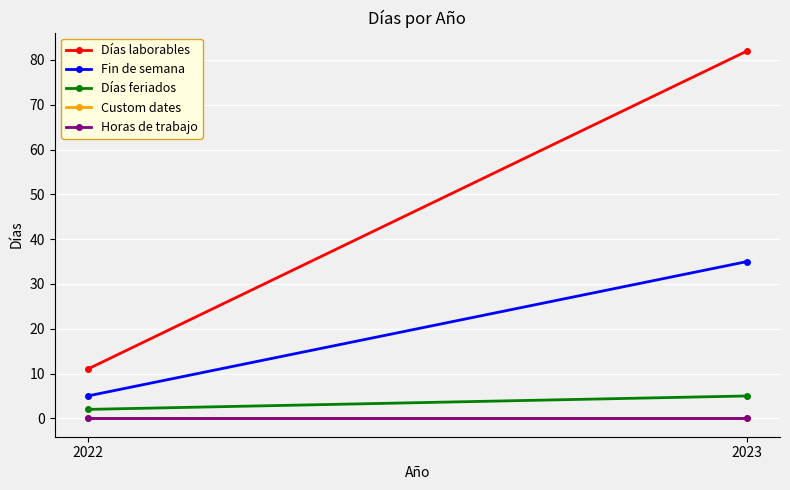

Reading left to right, what are all the values shown in this chart?

Días laborables: 11	82
Fin de semana: 5	35
Días feriados: 2	5
Custom dates: 0	0
Horas de trabajo: 0	0